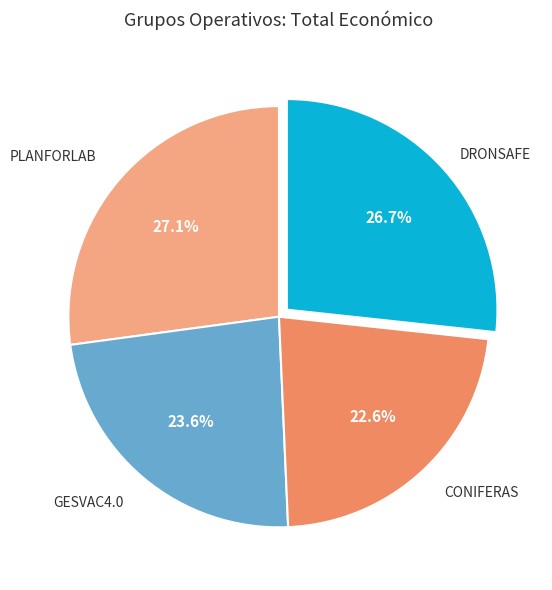

Which slice is the smallest?

CONIFERAS